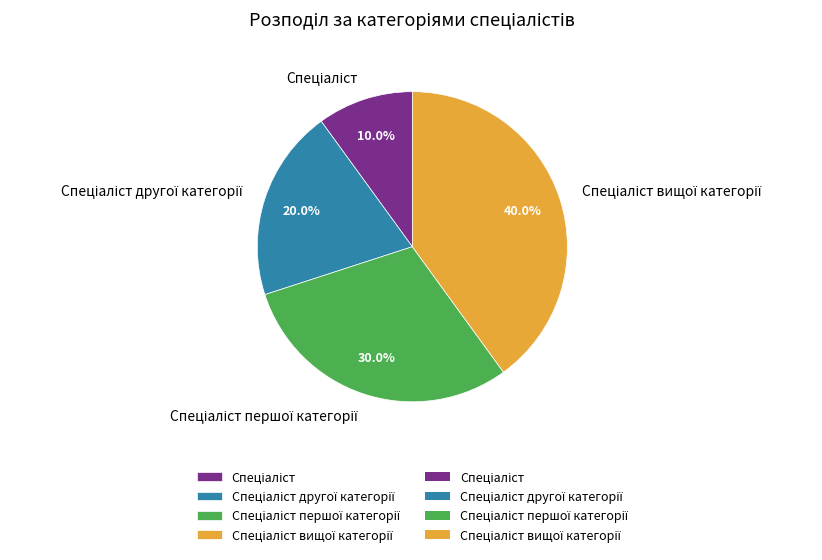

Does any single category account for the majority?

No